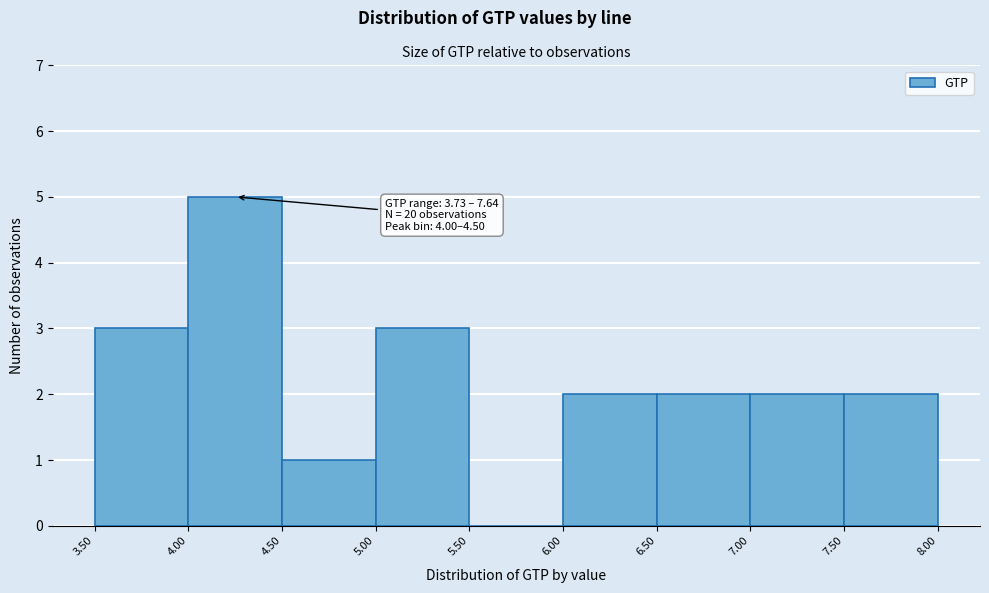

Which range on the x-axis has the tallest bar?

4.00 to 4.50